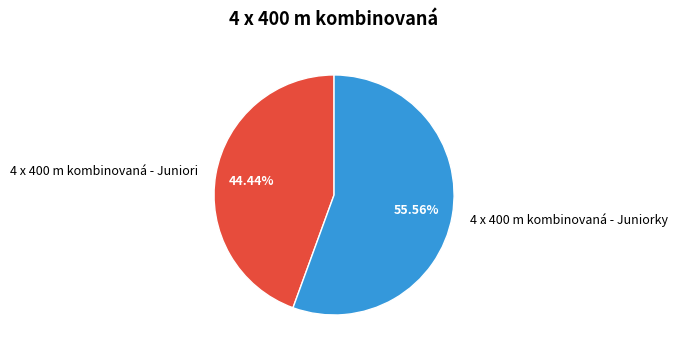

To the nearest percent, what is the difference between the 4 x 400 m kombinovaná - Juniorky and 4 x 400 m kombinovaná - Juniori slice percentages?

11%